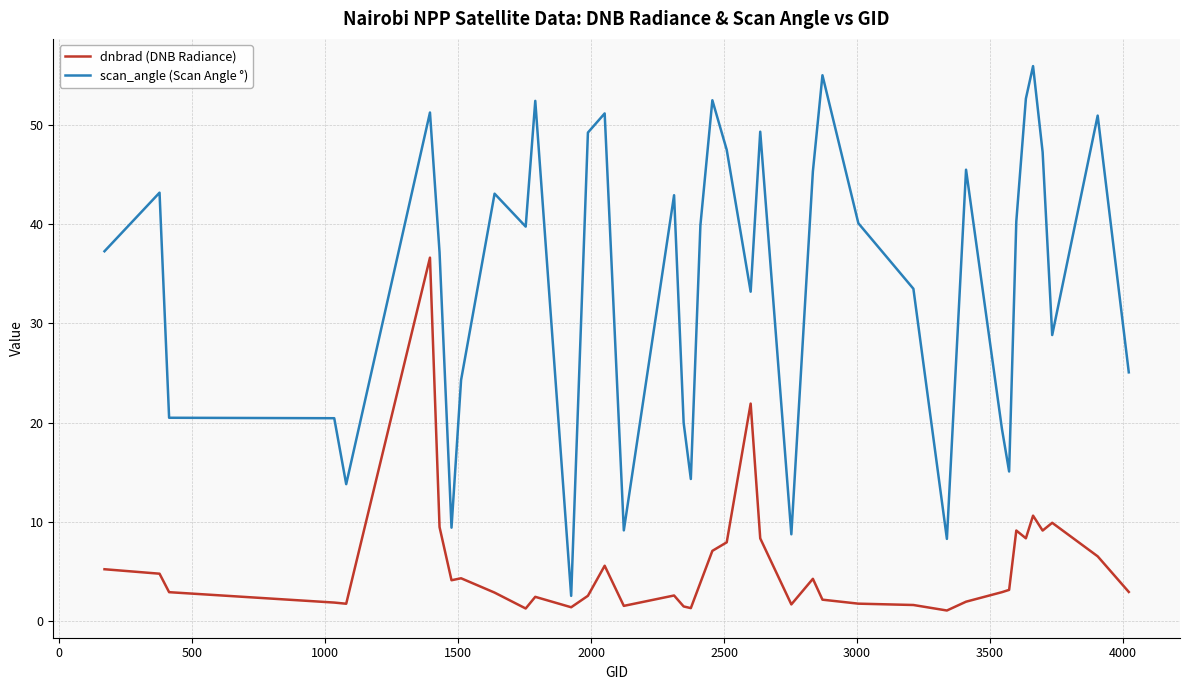

Which series has the largest range (max minus min)?

scan_angle (Scan Angle °)